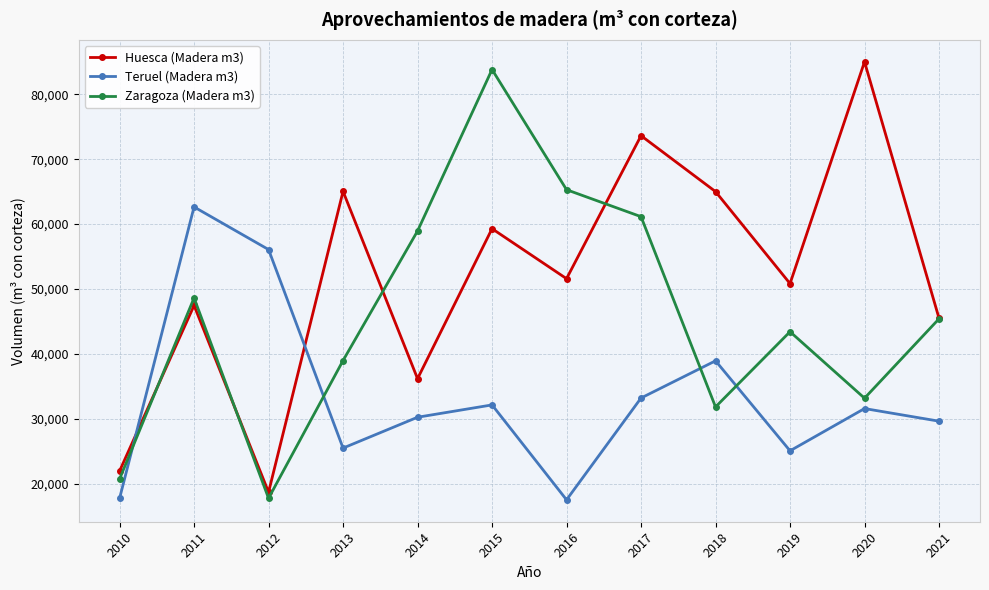

How many categories are shown in the chart?

12